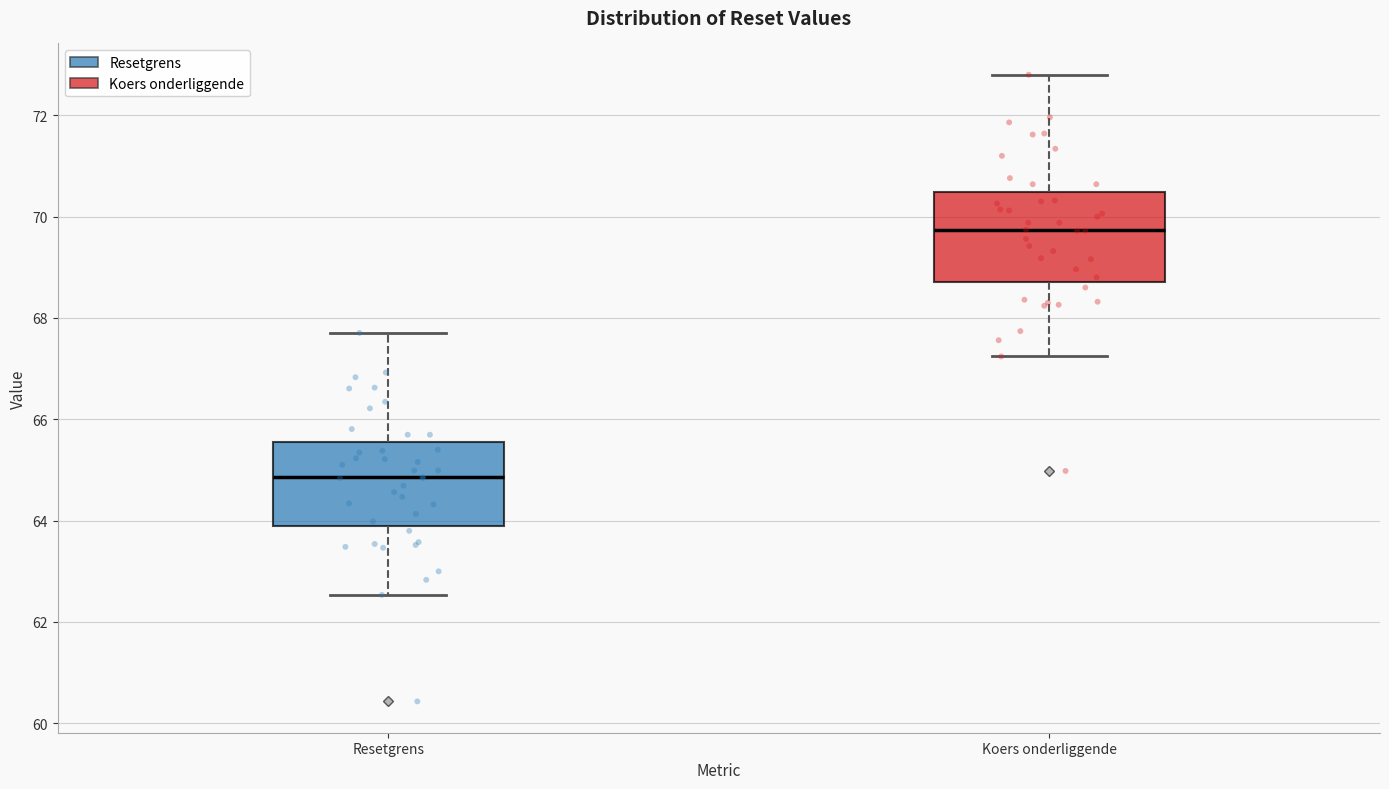

Where is the upper edge of the box for Koers onderliggende on the y-axis? The values are not printed on the chart, so give them approximately, as read against the axis.

70.4